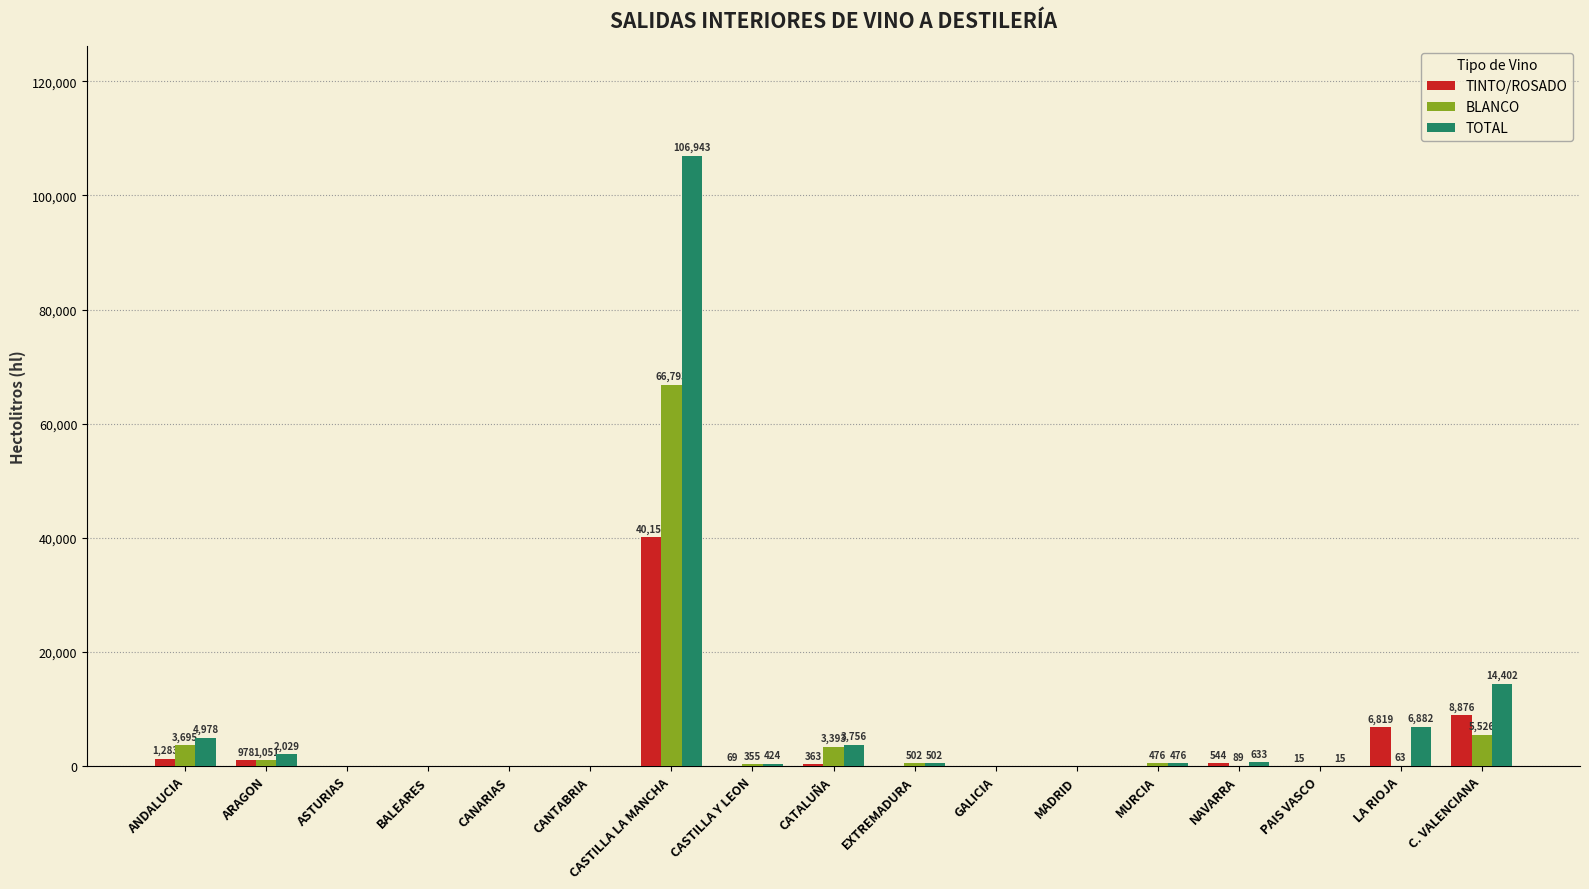

What is the sum of all TINTO/ROSADO values?

59097